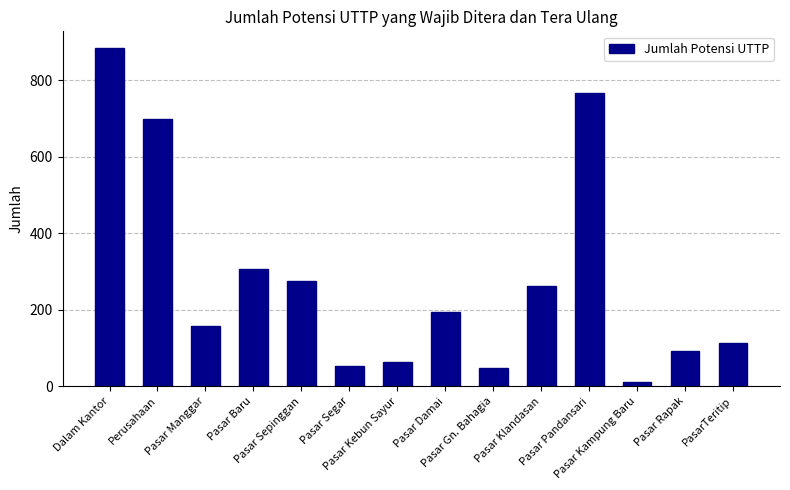

What is the greatest value displayed?

884